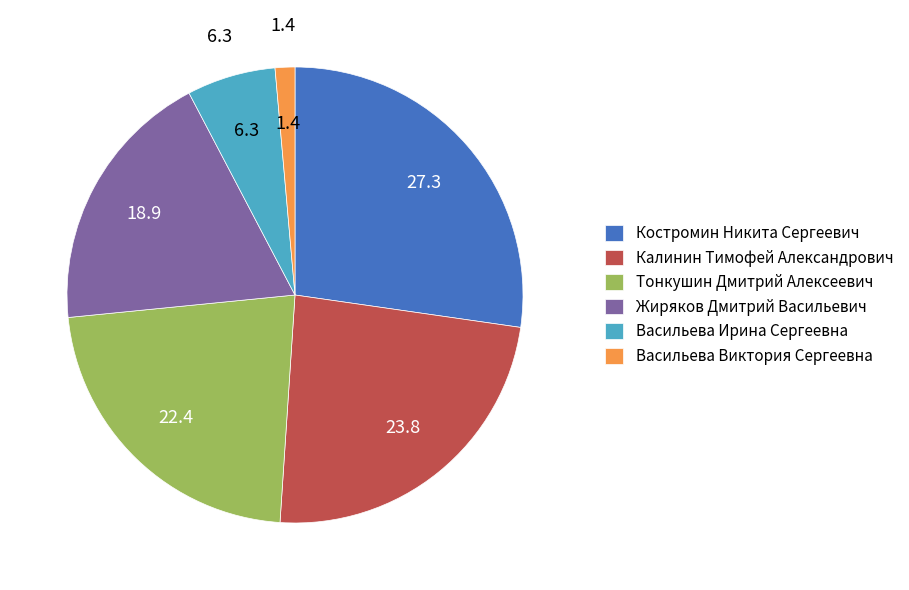

Is the sum of Калинин Тимофей Александрович and Васильева Ирина Сергеевна greater than half?

No